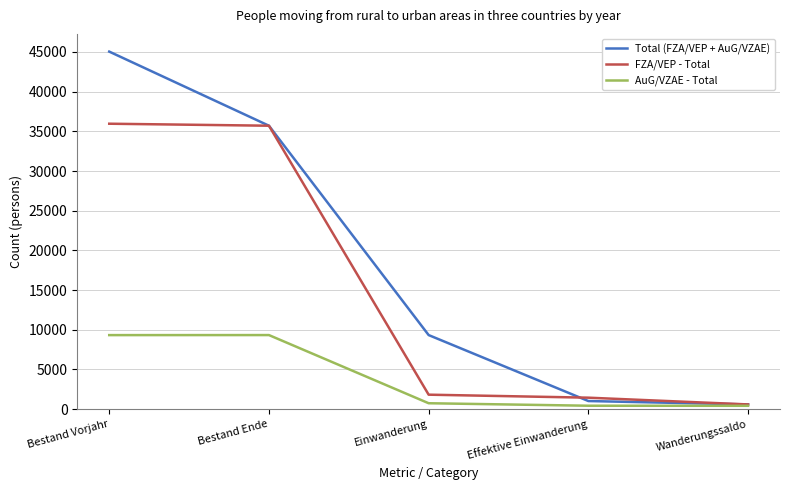

Which series has the widest spread of values?

Total (FZA/VEP + AuG/VZAE)